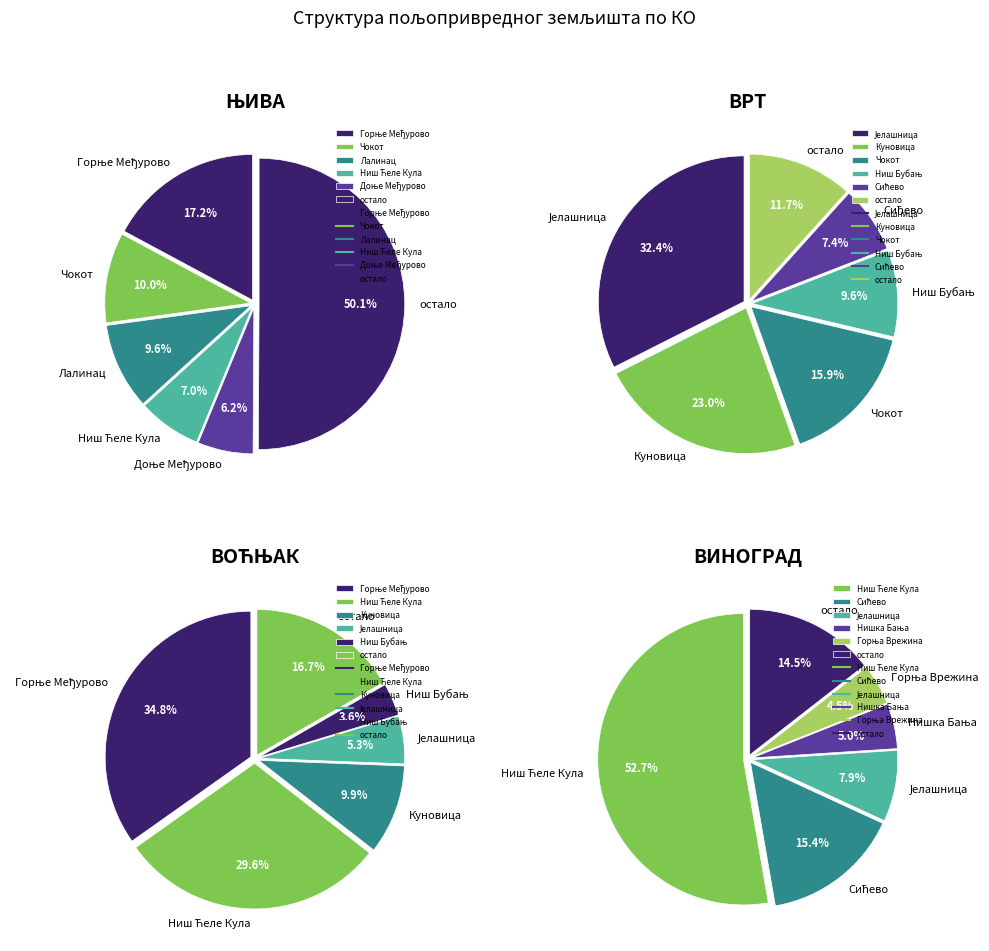

True or false: Ниш Бубањ accounts for 1% of the total.

False